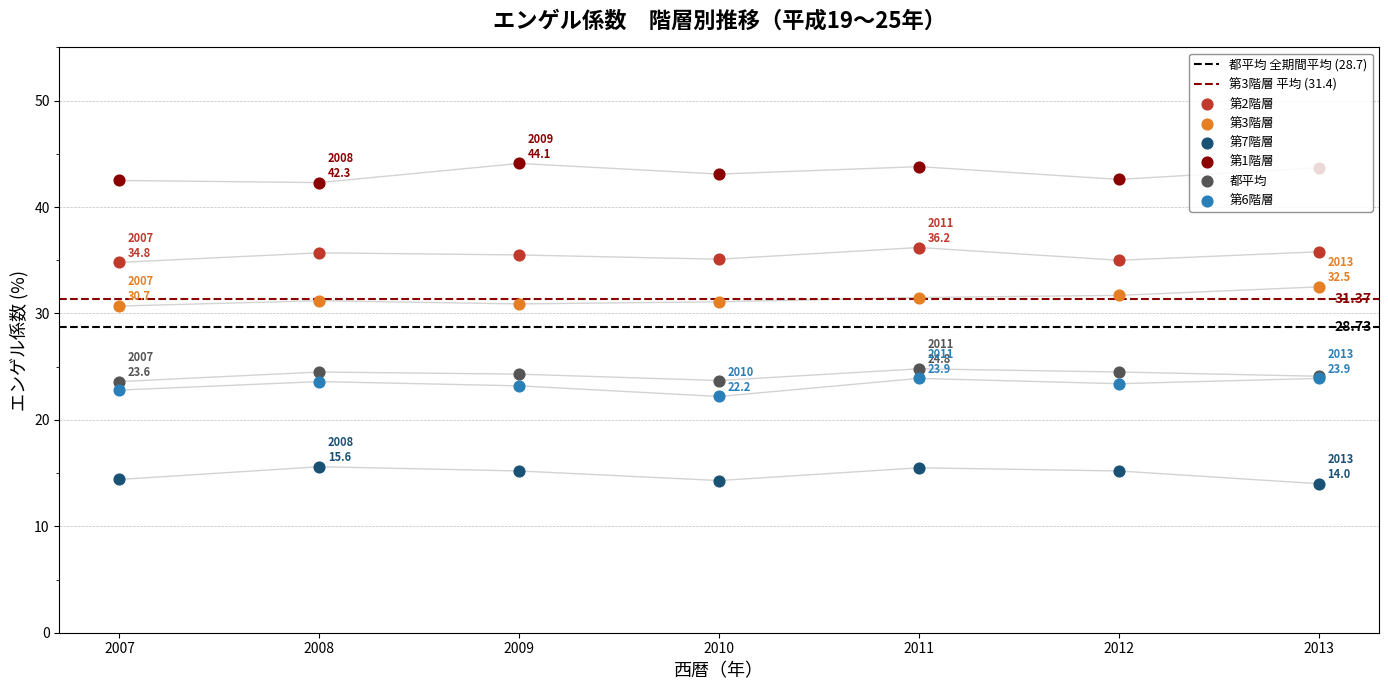

Which series has the largest total across all categories?

第1階層